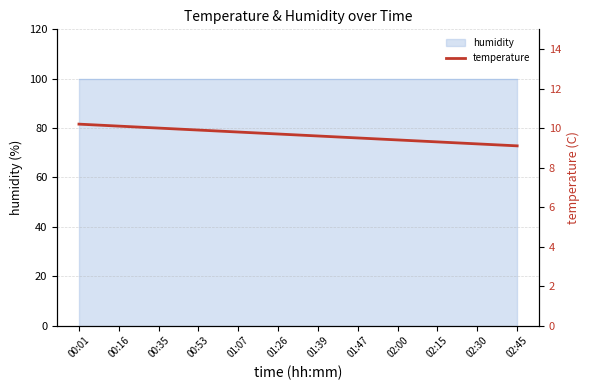

Rank the categories by value from highest to lowest.

00:01, 00:16, 00:35, 00:53, 01:07, 01:26, 01:39, 01:47, 02:00, 02:15, 02:30, 02:45